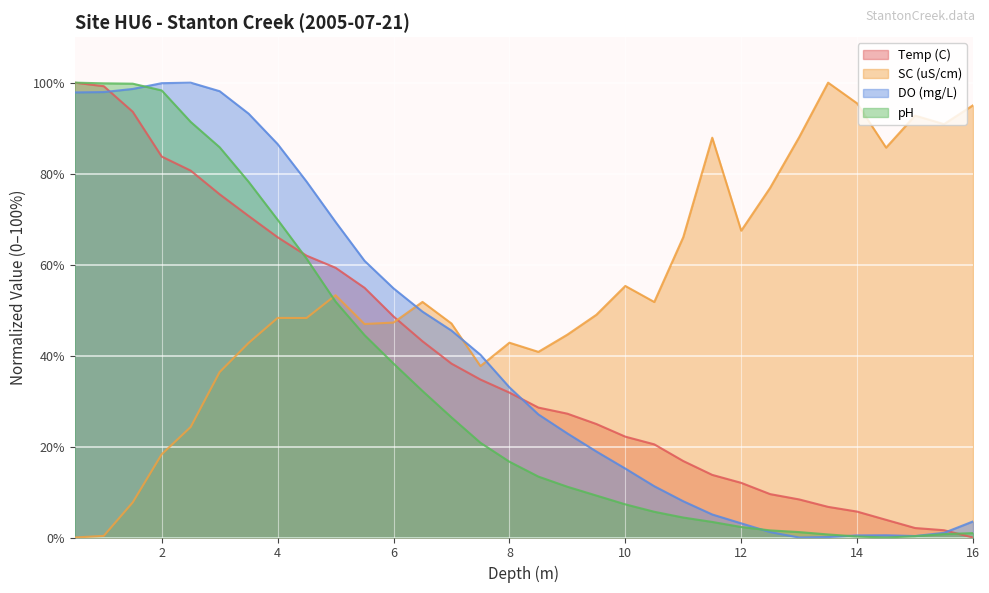

What is the value of the DO (mg/L) point at the 16th from the left?

33.0